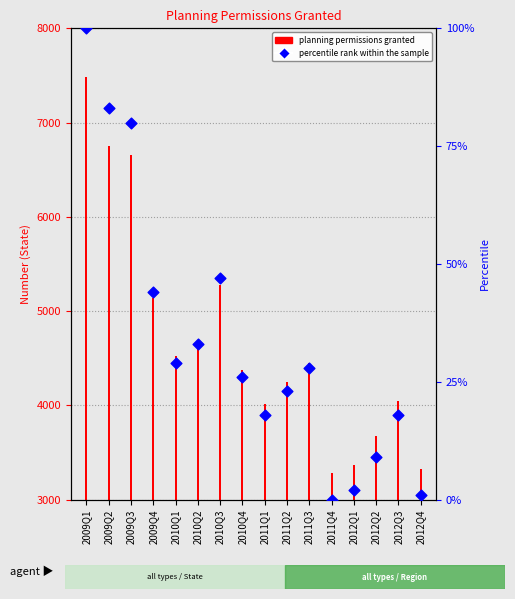

At how many categories does at least one series exceed 4208?

10